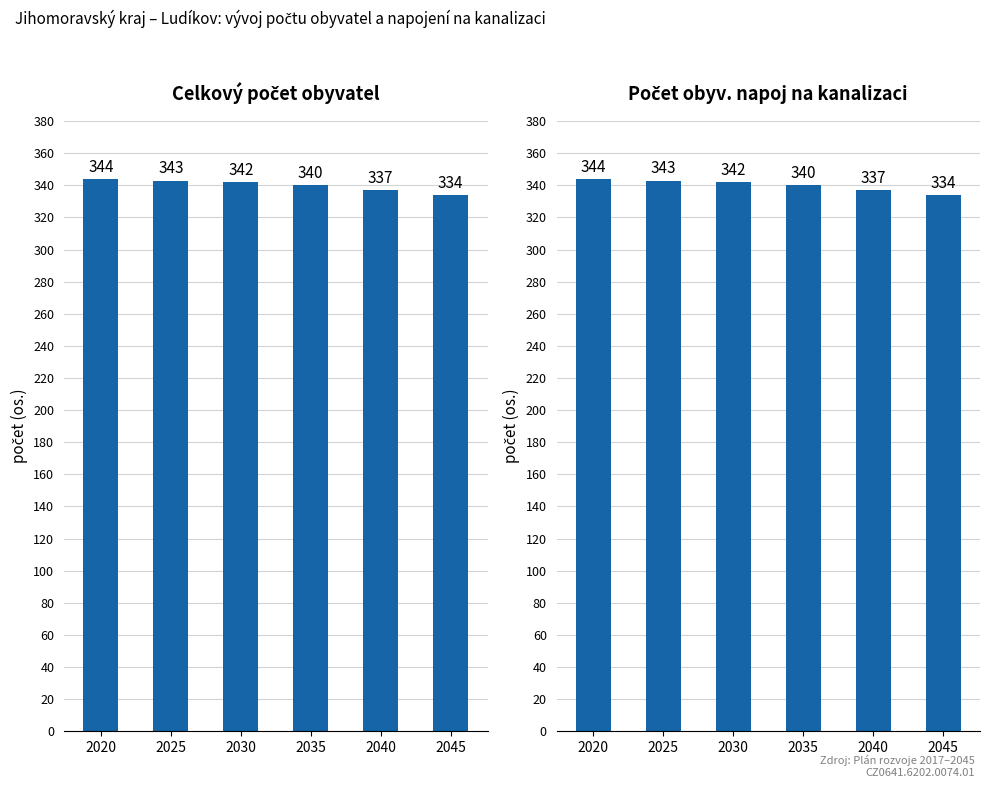

Which series has the largest range (max minus min)?

Celkový počet obyvatel